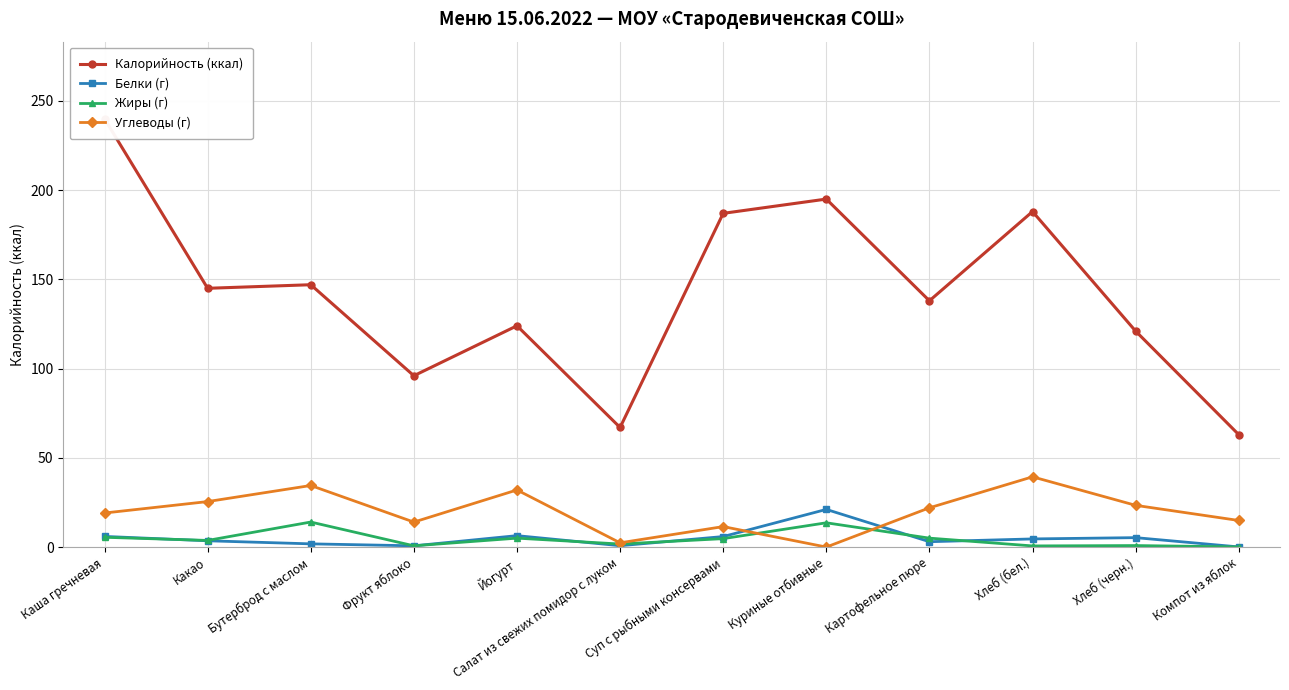

In Калорийность (ккал), how many points are higher than both neighbors (excluding endpoints)?

4